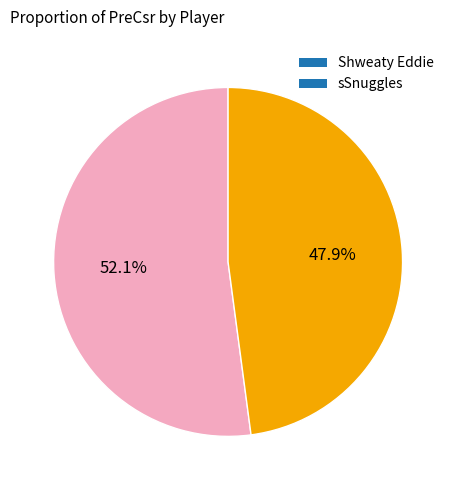

How many segments does this pie chart have?

2